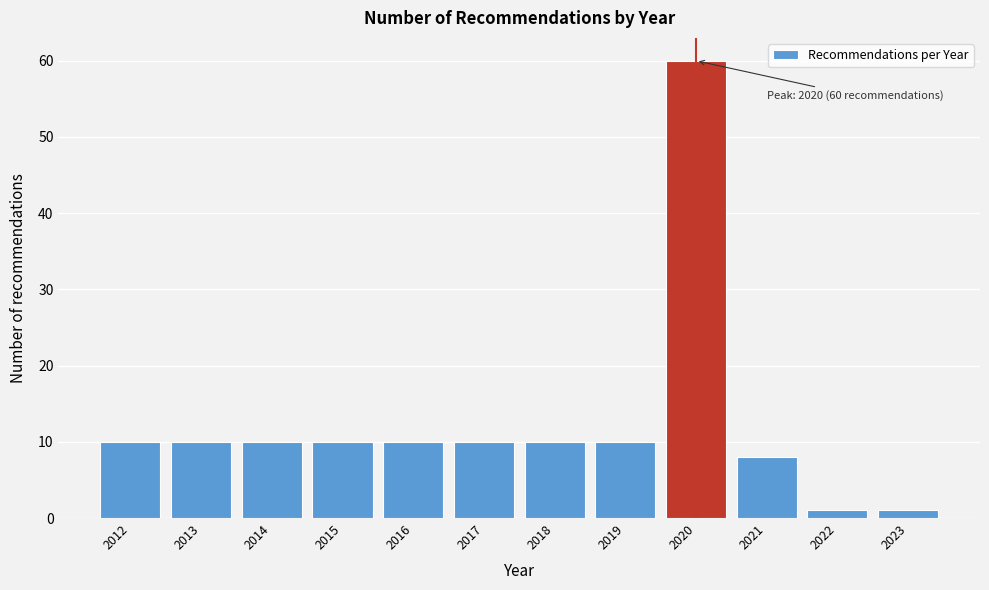

Reading right to left, list all the values displayed in this chart.

2023=1	2022=1	2021=8	2020=60	2019=10	2018=10	2017=10	2016=10	2015=10	2014=10	2013=10	2012=10